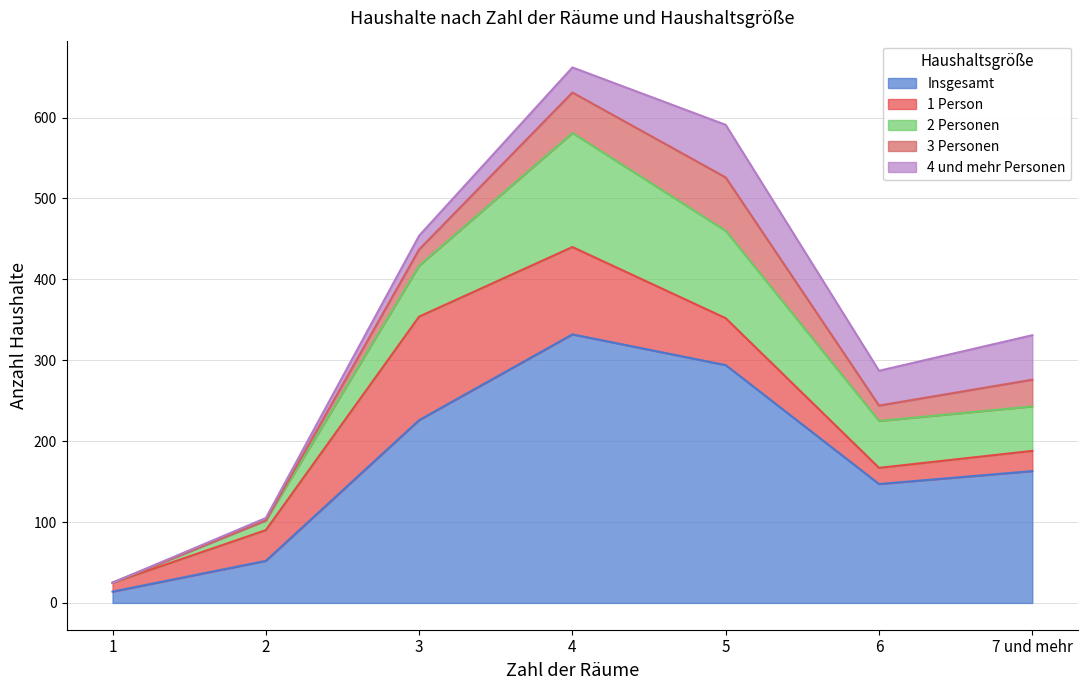

After their last crossing, which series has the higher values: 2 Personen or 1 Person?

2 Personen